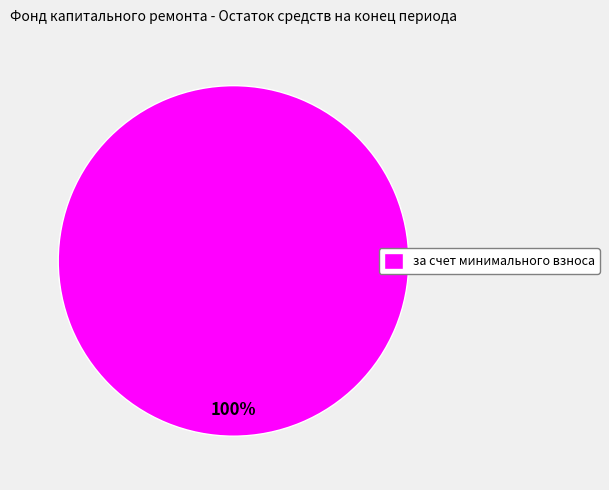

To the nearest percent, what percentage of the pie is за счет минимального взноса?

100%